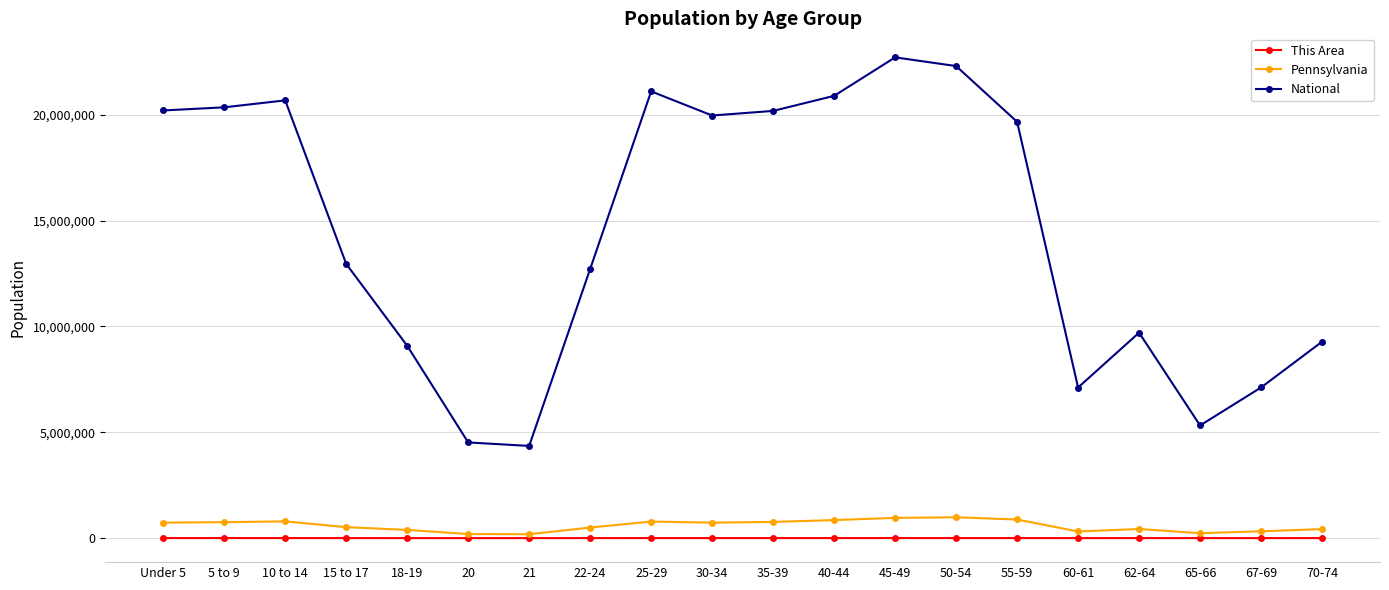

Rank the series at 5 to 9 from lowest to highest value.

This Area, Pennsylvania, National